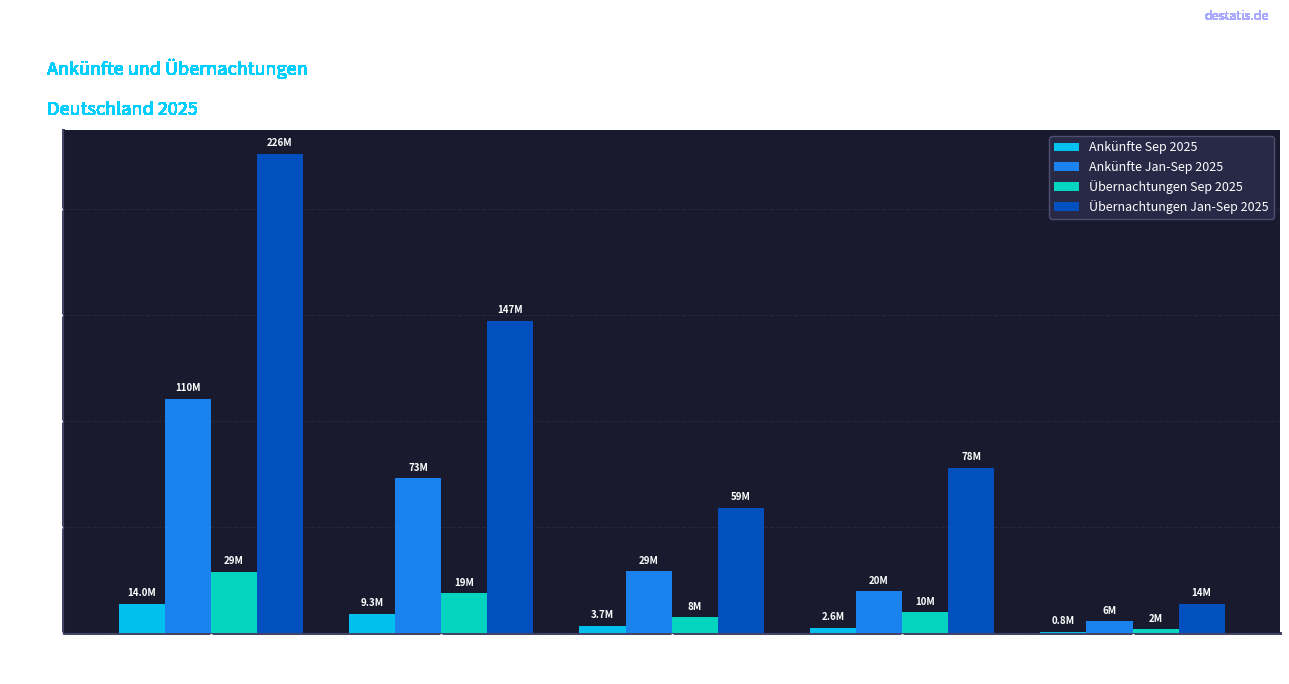

Is the value of Ankünfte Sep 2025 at Hotels
(ohne garnis) greater than the value of Ankünfte Jan-Sep 2025 at Hotels
(ohne garnis)?

No